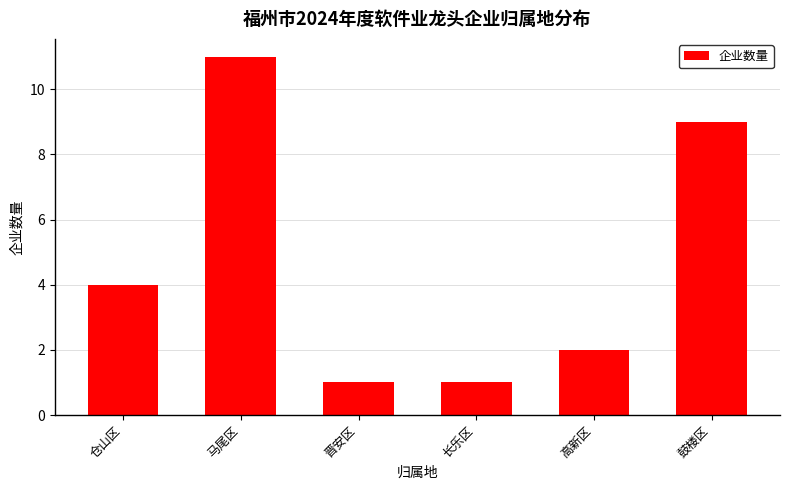

Reading left to right, extract all data points from this chart.

4	11	1	1	2	9